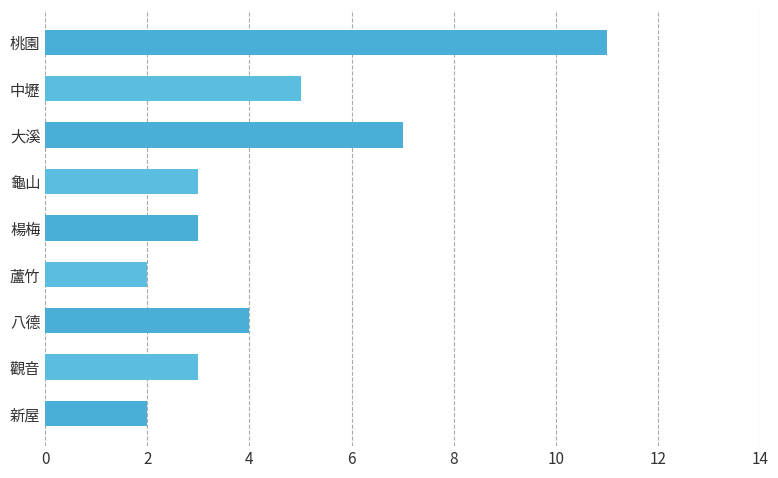

Are the bars horizontal?

Yes